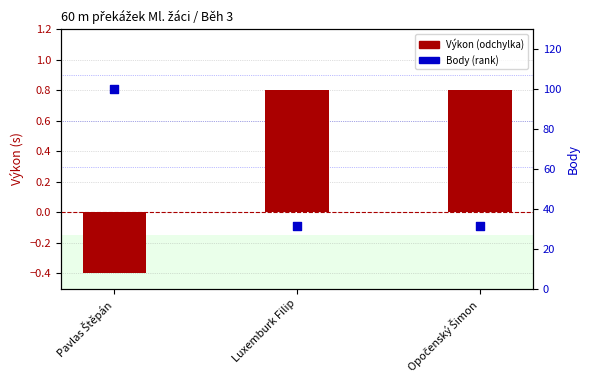

Which series has the largest total across all categories?

Body (rank)